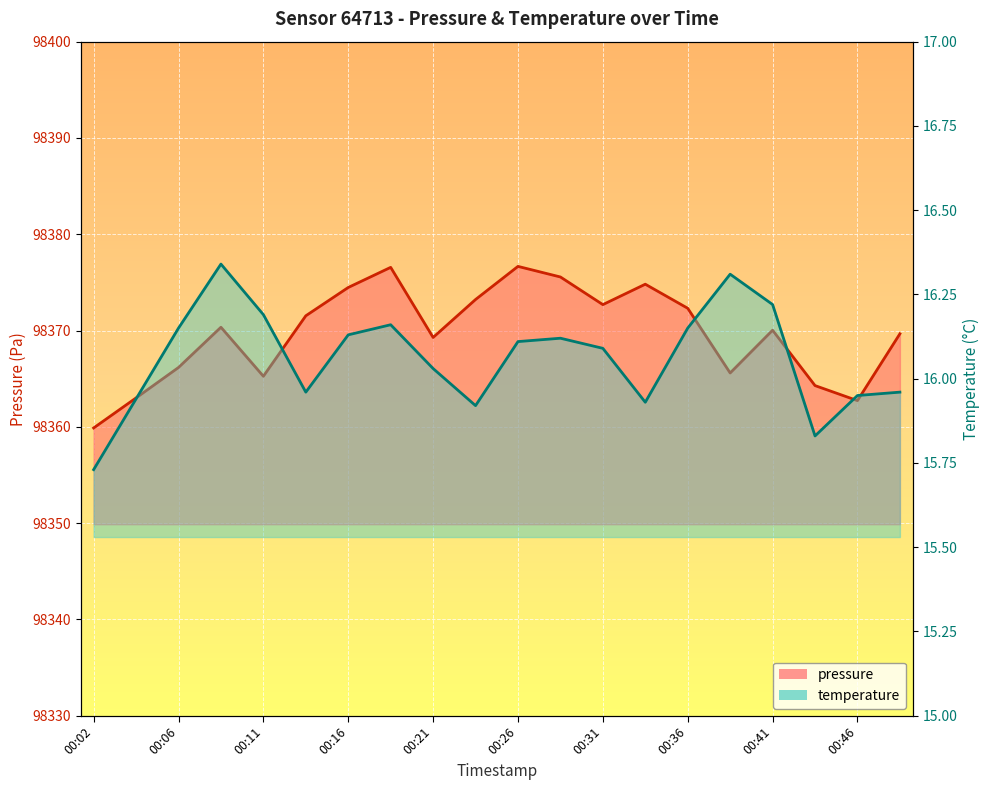

Which series has the largest range (max minus min)?

pressure